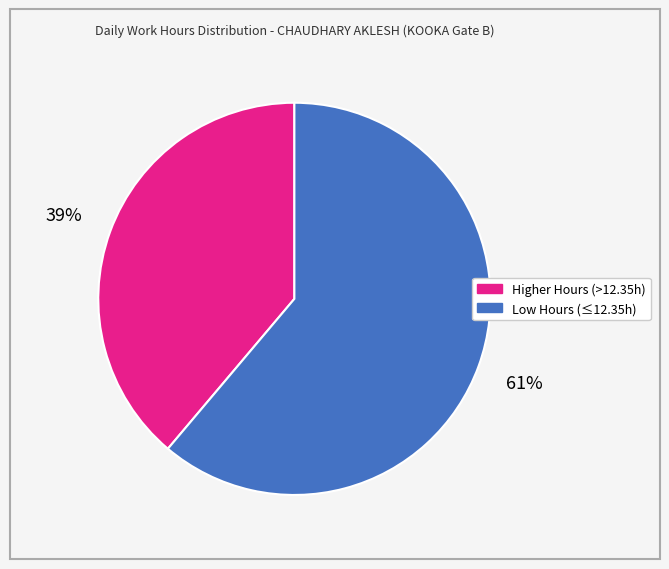

Is there any slice that represents more than half of the pie?

Yes